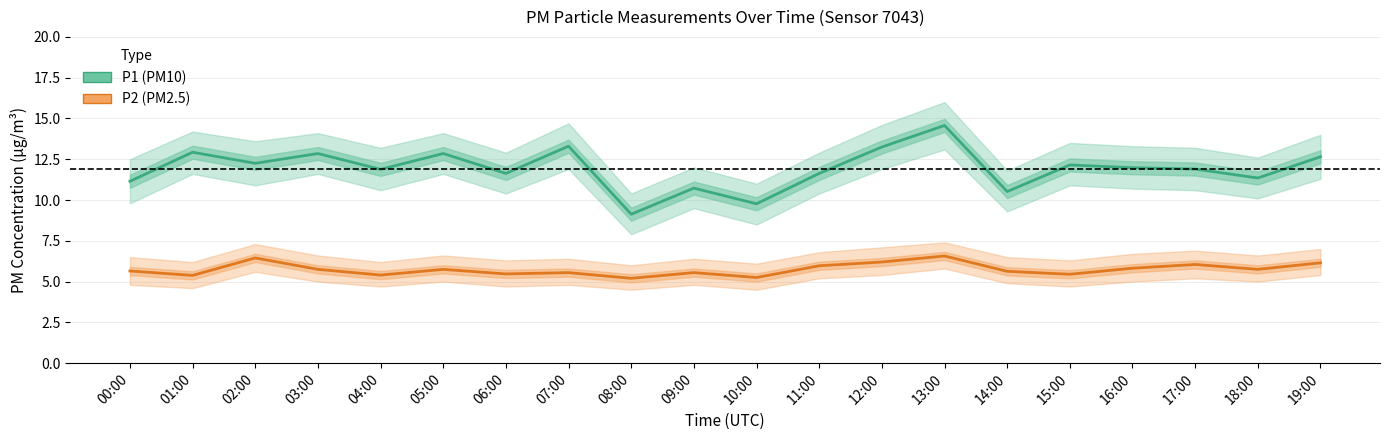

What is the value of the P1 (PM10) point at the 11th from the left?

9.8